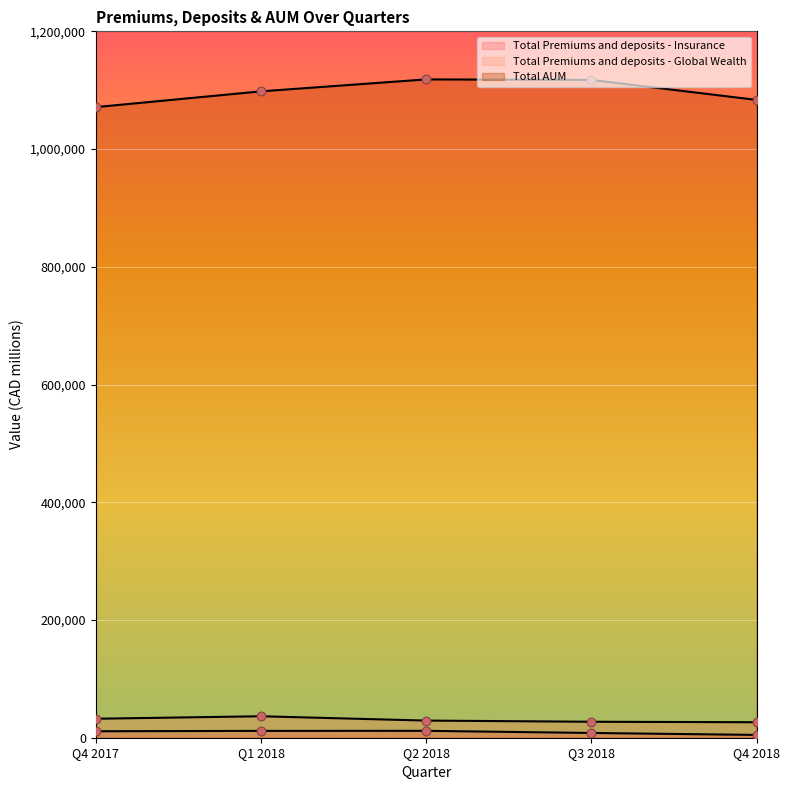

What are all the series names shown in the legend?

Total Premiums and deposits - Insurance, Total Premiums and deposits - Global Wealth, Total AUM